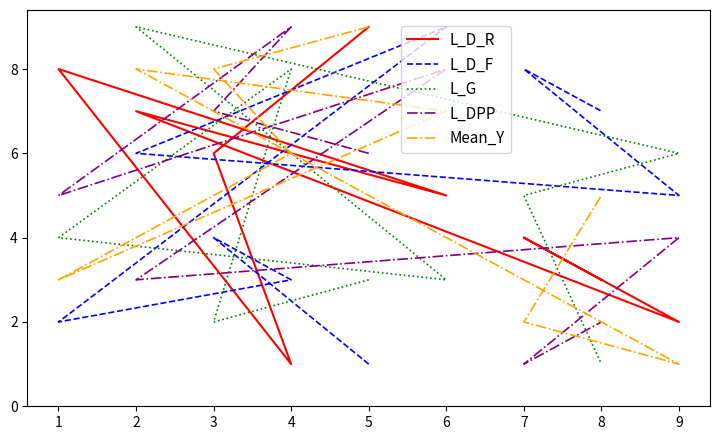

Which series has the largest range (max minus min)?

L_D_R